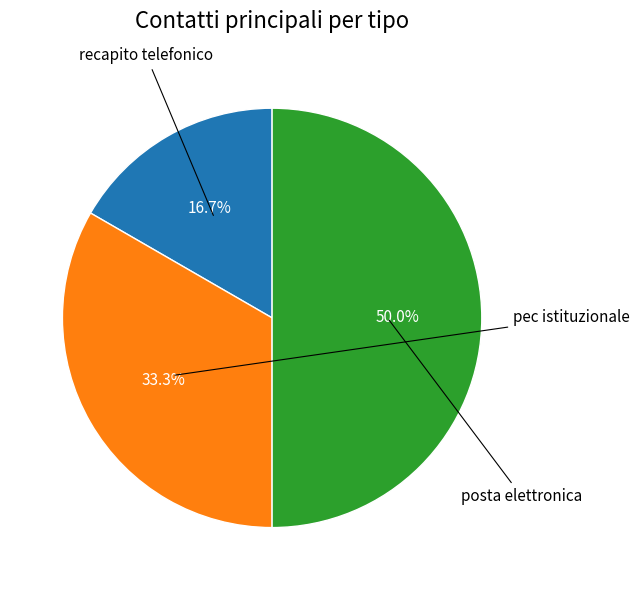

Count the number of slices in the pie.

3